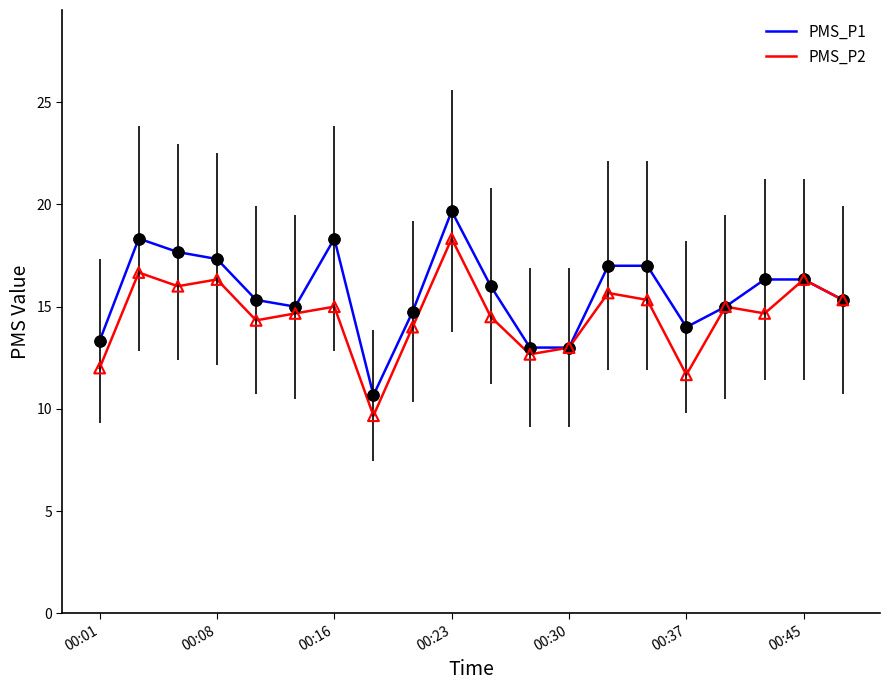

Which series has the widest spread of values?

PMS_P1